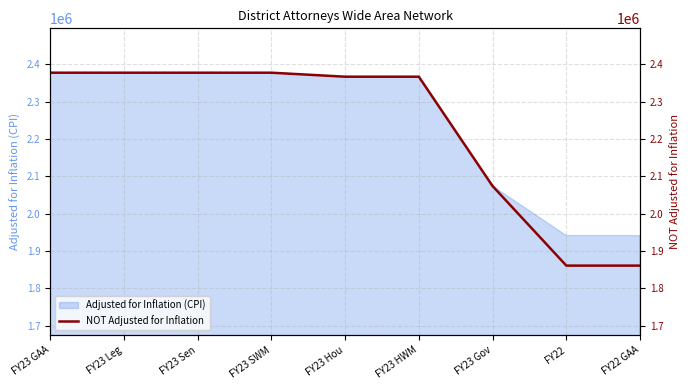

What position from the left is FY23 SWM?

4